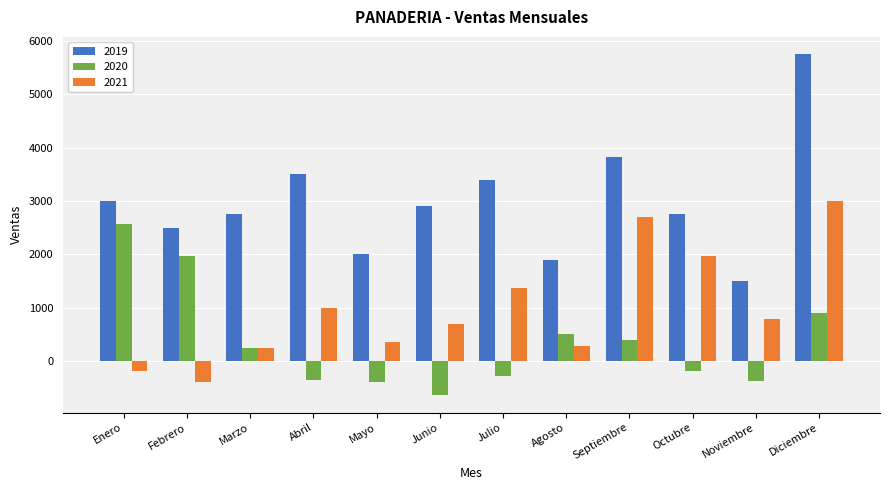

True or false: 2021 has a value of 1746 at Abril.

False